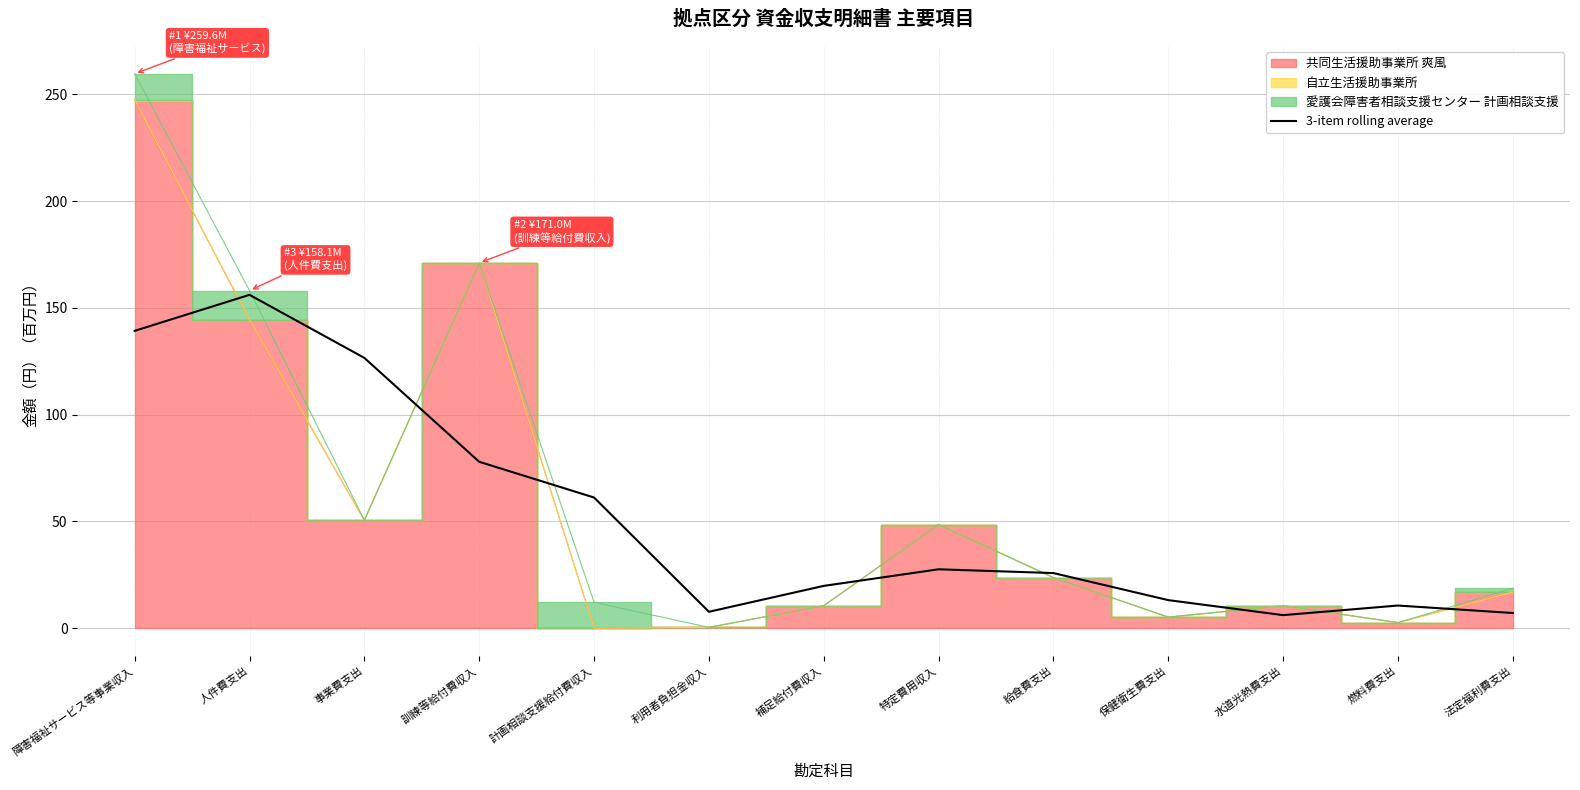

Where is 3-item rolling average nearest to the value 81?

訓練等給付費収入